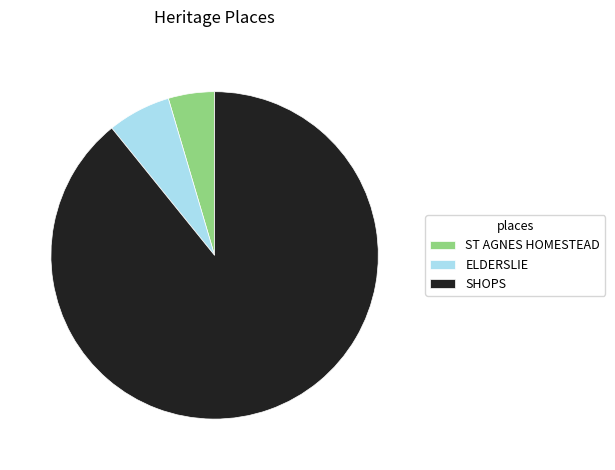

Which slice is the smallest?

ST AGNES HOMESTEAD